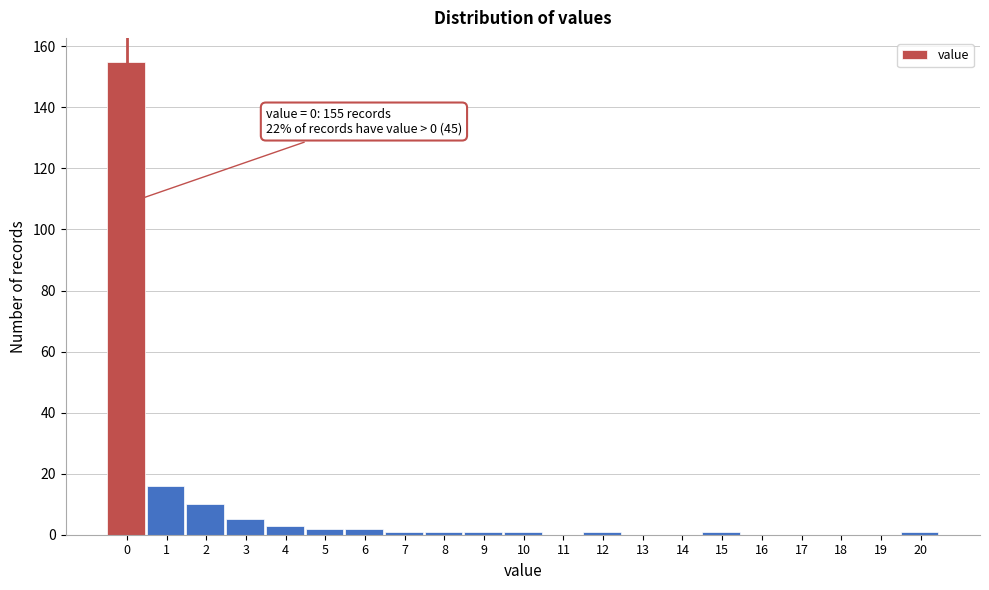

Reading right to left, transcribe all the data shown in this chart.

20=1	19=0	18=0	17=0	16=0	15=1	14=0	13=0	12=1	11=0	10=1	9=1	8=1	7=1	6=2	5=2	4=3	3=5	2=10	1=16	0=155